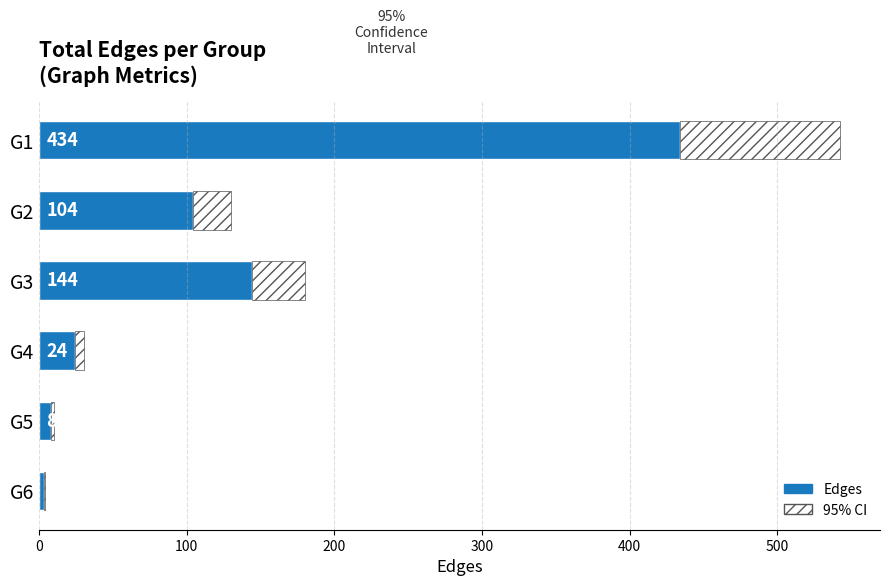

What is the total value across all series at G3?

180.0